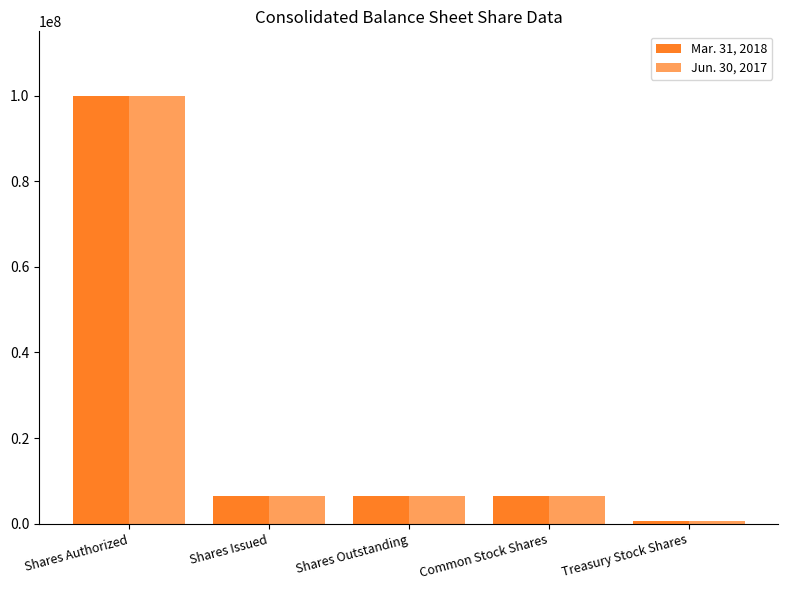

Reading right to left, extract all data points from this chart.

Mar. 31, 2018: Treasury Stock Shares=714386	Common Stock Shares=6463039	Shares Outstanding=6463039	Shares Issued=6463039	Shares Authorized=100000000
Jun. 30, 2017: Treasury Stock Shares=699345	Common Stock Shares=6463039	Shares Outstanding=6463039	Shares Issued=6463039	Shares Authorized=100000000